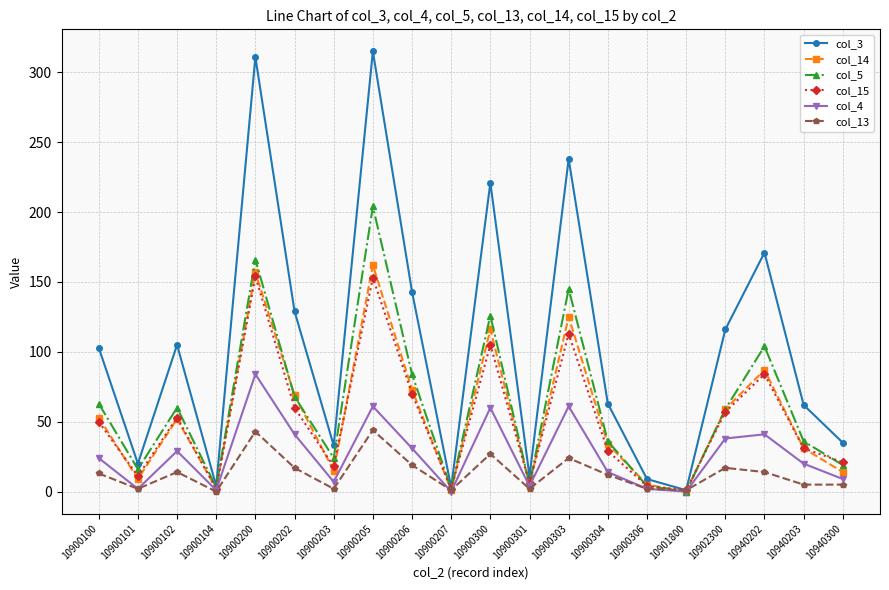

Rank the series at 10900206 from lowest to highest value.

col_13, col_4, col_15, col_14, col_5, col_3